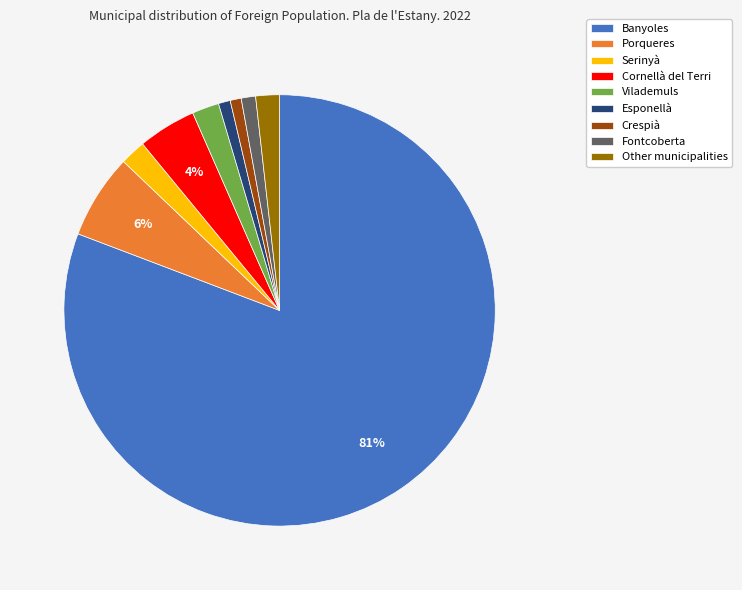

Is it true that Serinyà is 2% of the pie?

True